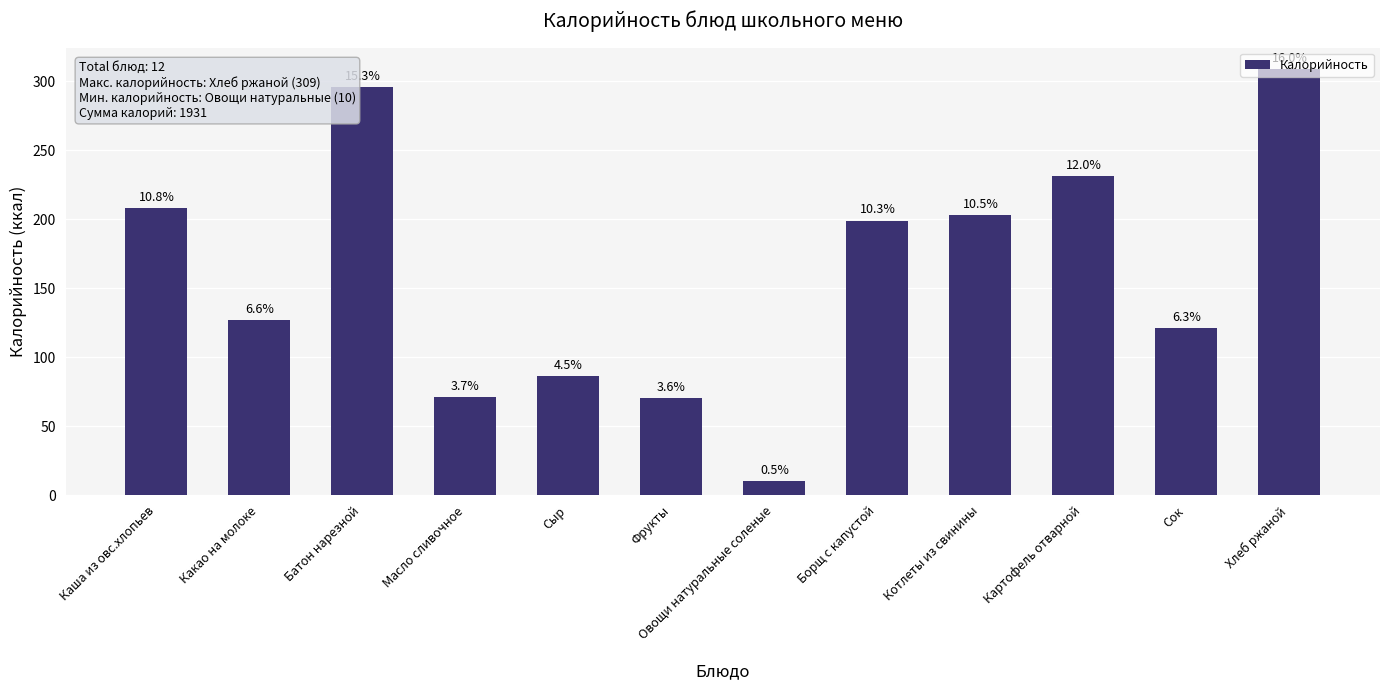

What is the sum of the values at Хлеб ржаной and Котлеты из свинины?

512